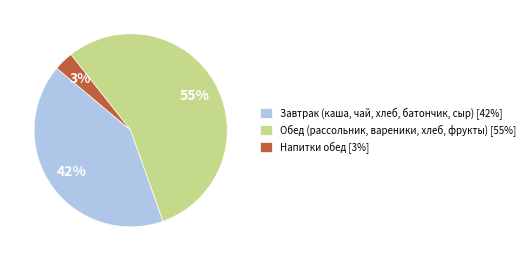

Between Завтрак (каша, чай, хлеб, батончик, сыр) [42%] and Напитки обед [3%], which is larger?

Завтрак (каша, чай, хлеб, батончик, сыр) [42%]